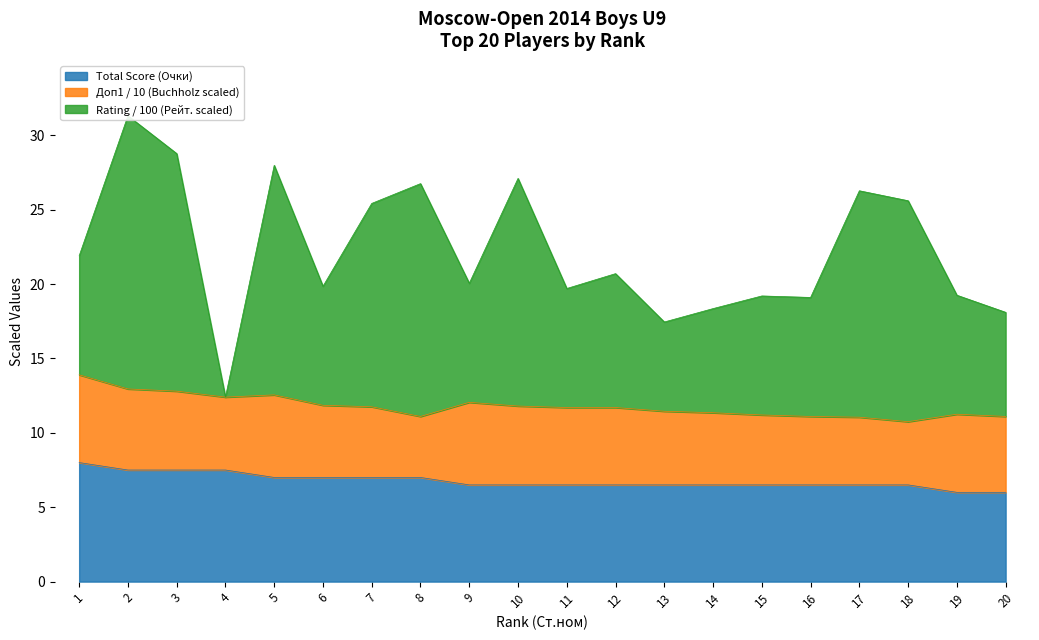

The value of Total Score (Очки) at 18 is 6.5. True or false?

True